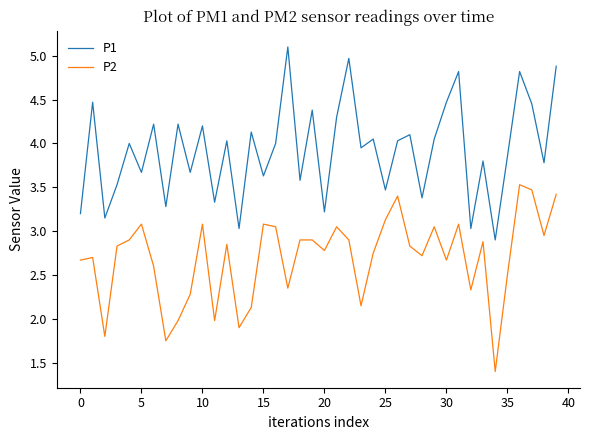

What is the lowest value of the P2 series?

1.4